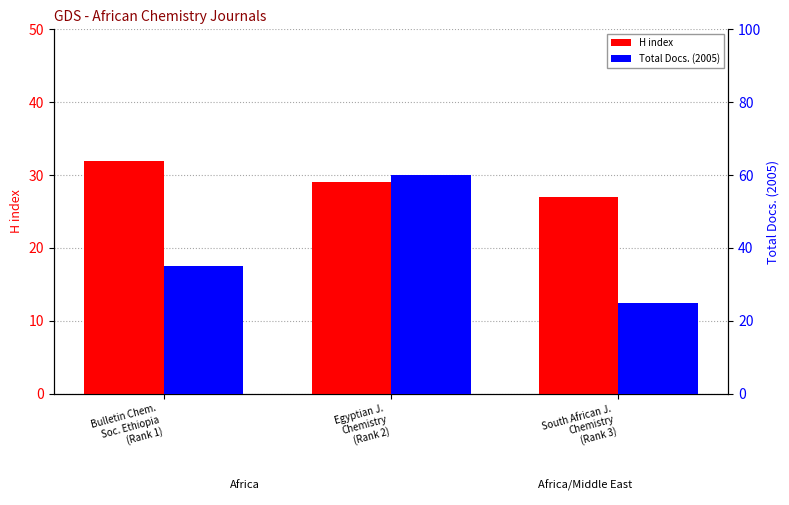

Which category has the lowest value in the Total Docs. (2005) series?

South African J.
Chemistry
(Rank 3)